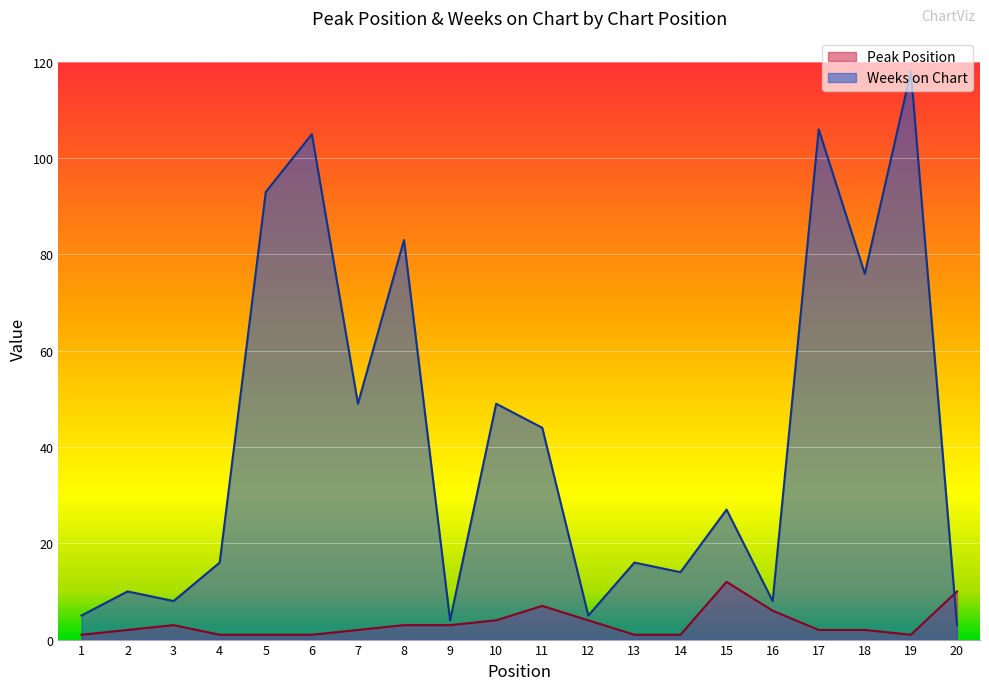

At which category is the sum across all series the highest?

19